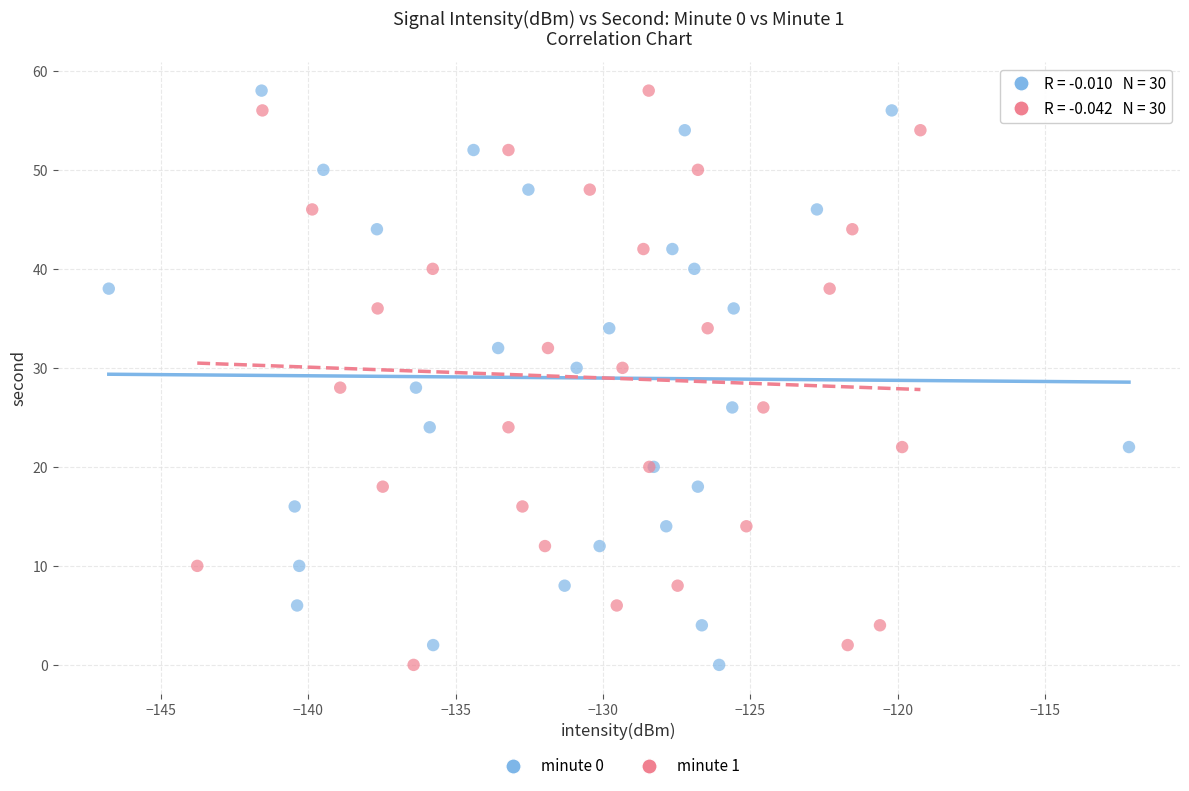

What are all the series names shown in the legend?

minute 0, minute 1